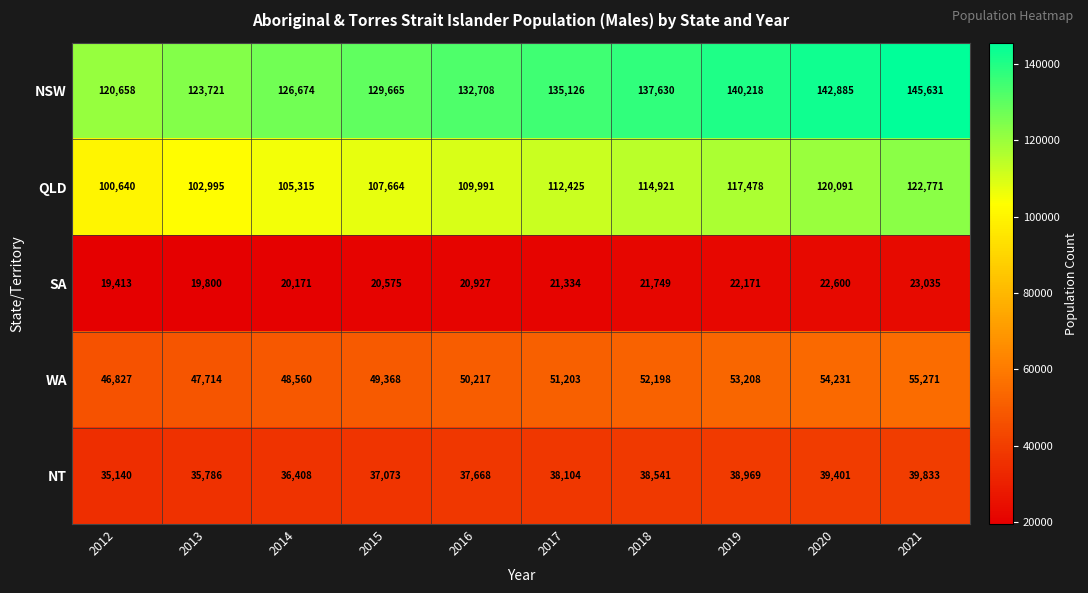

What is the approximate value of SA at 2012?

19413